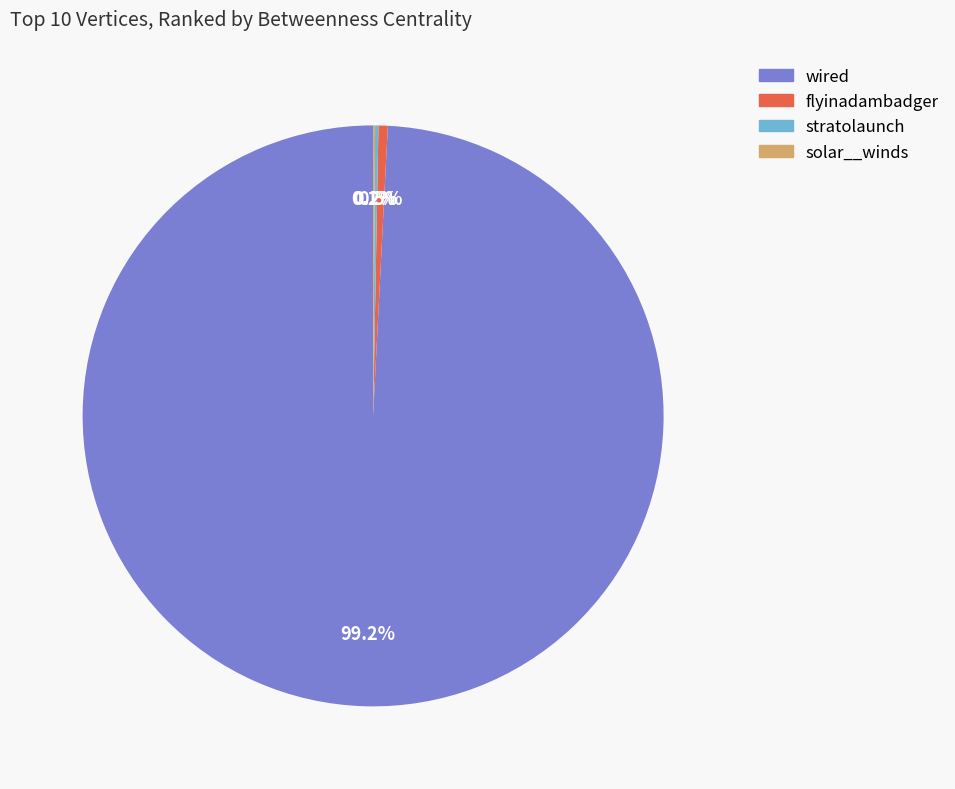

What portion of the pie excludes wired?

0.8%